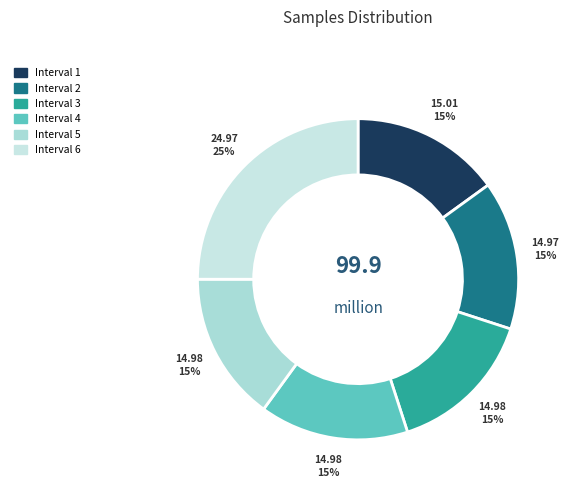

How many segments does this pie chart have?

6